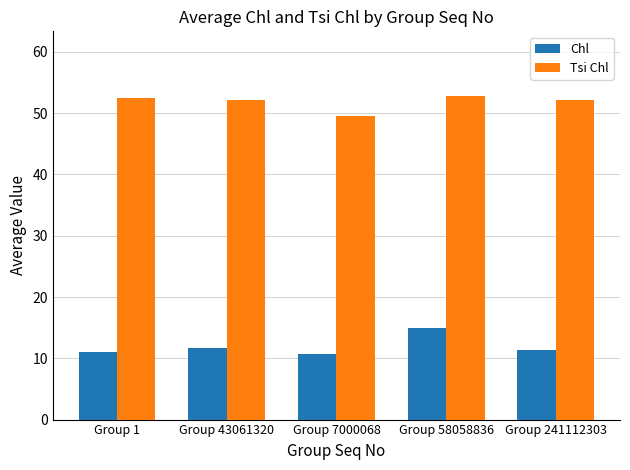

What is the sum of the Tsi Chl values at Group 7000068 and Group 58058836?

102.4